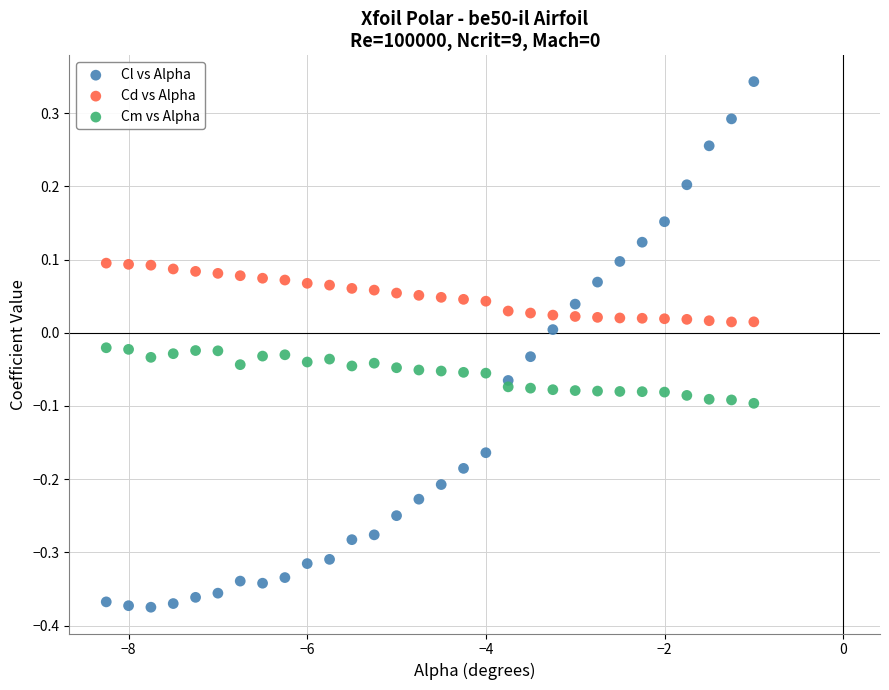

Which series reaches the maximum Y coordinate?

Cl vs Alpha